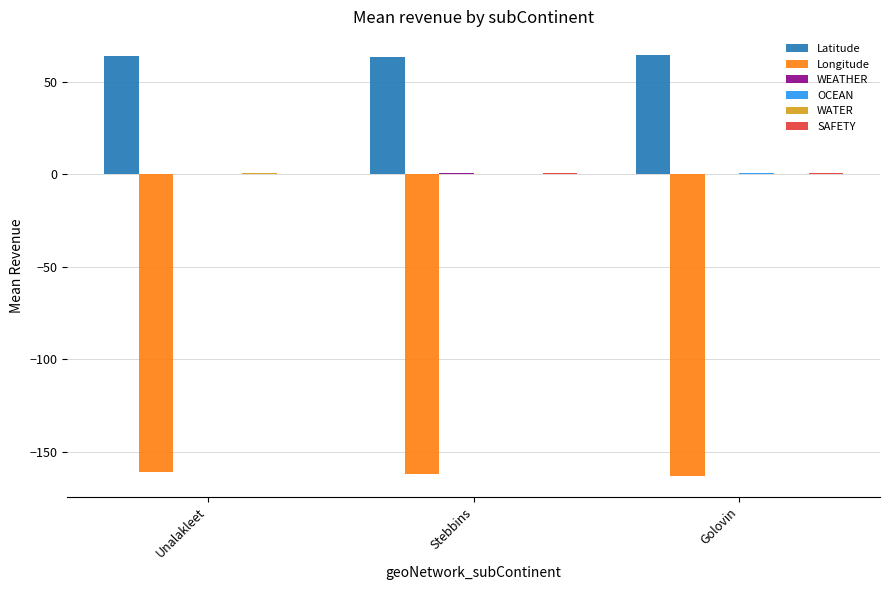

Which series has the largest total across all categories?

Latitude